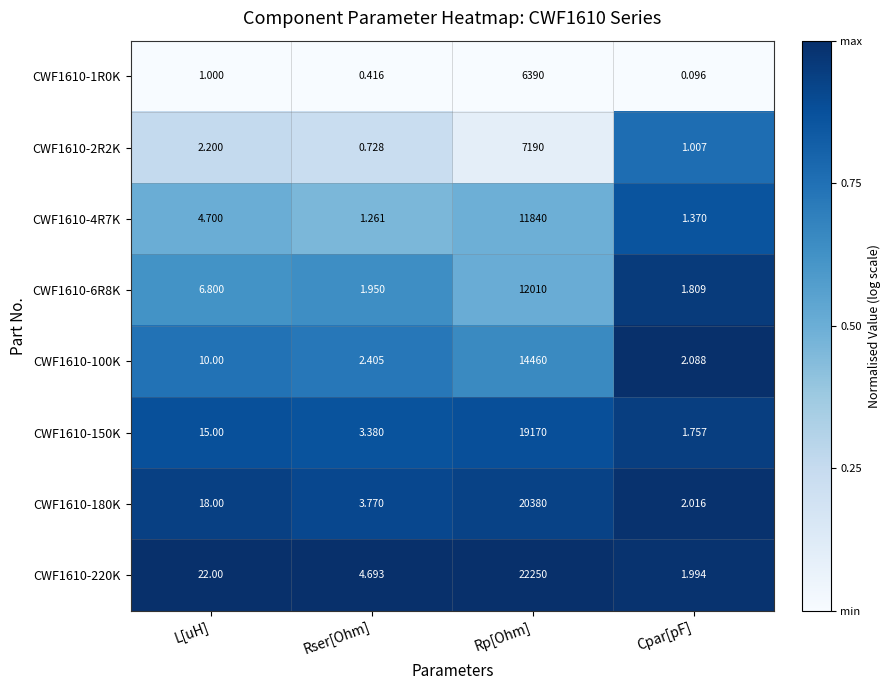

Is the value of CWF1610-1R0K at Rser[Ohm] greater than the value of CWF1610-100K at Rser[Ohm]?

No